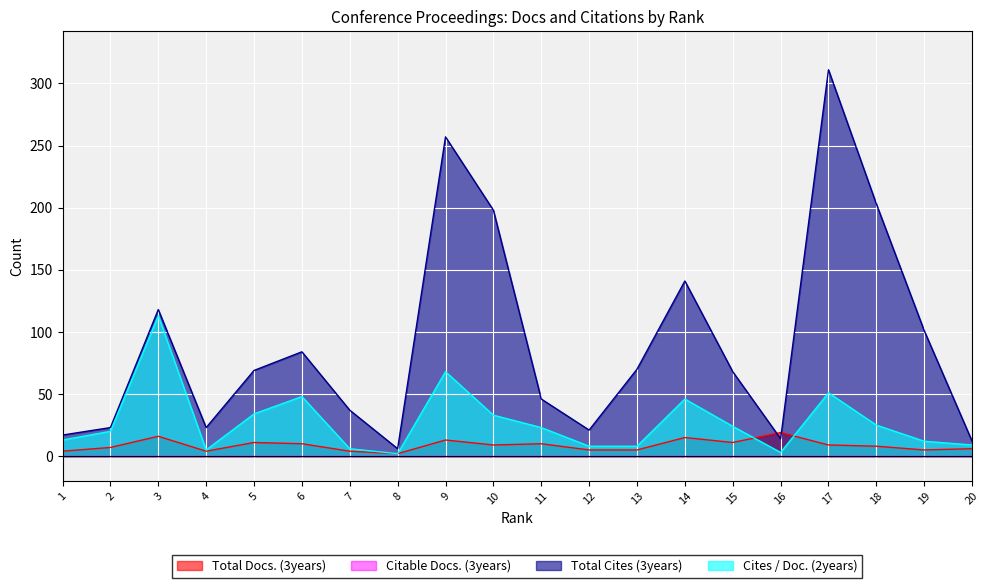

What is the value of the Total Docs. (3years) point at the 19th from the left?

5